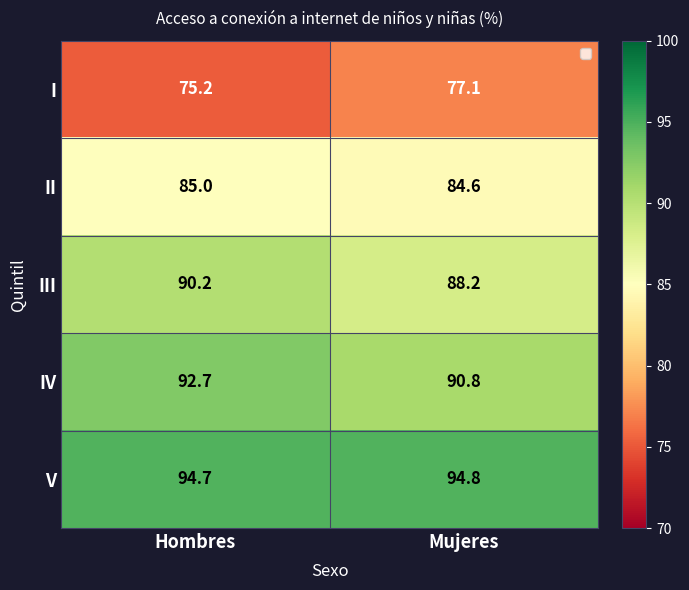

Which category has the highest value across all series?

Mujeres